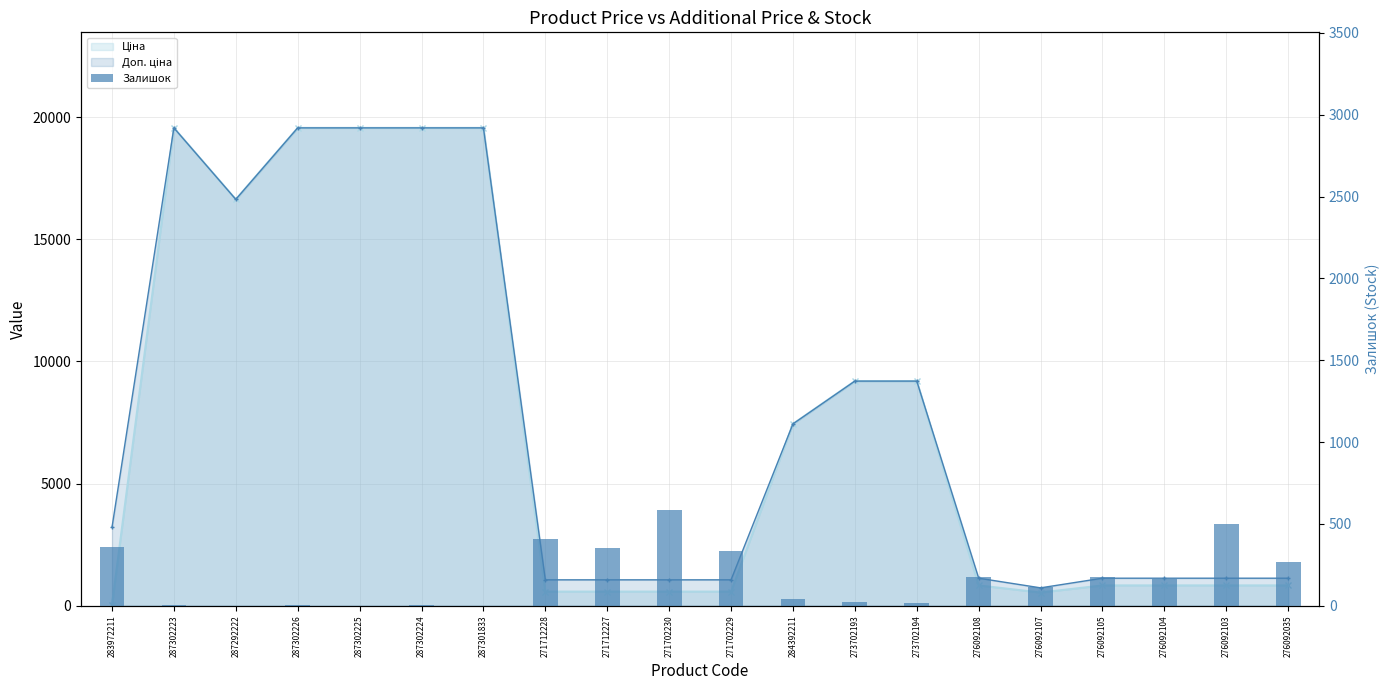

How many values are above zero?

18